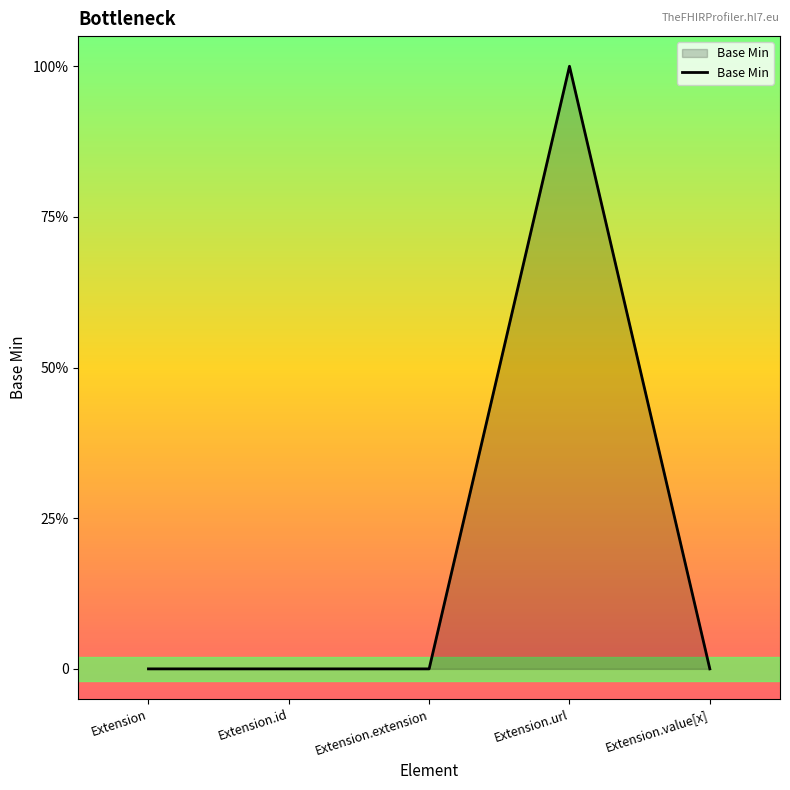

What is the label of the 1st point from the left?

Extension